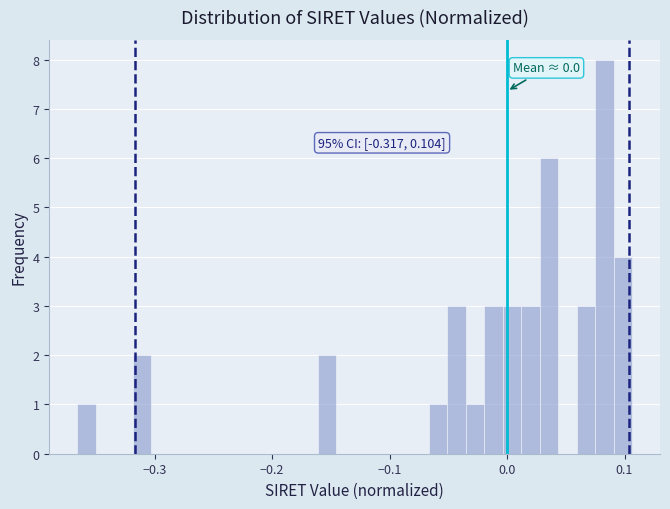

Around what value on the x-axis is the tallest bar? Give the approximate position of its centre, as read against the axis.

0.08